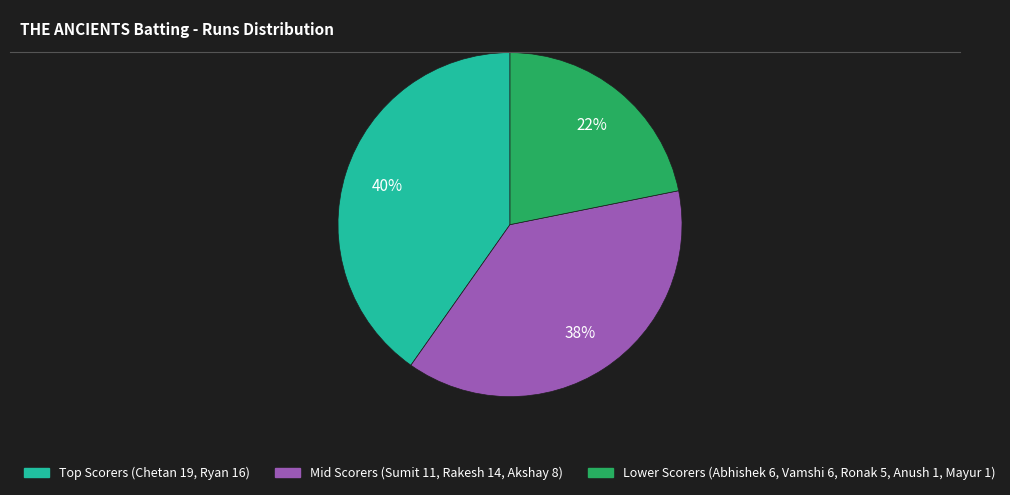

Is there any slice that represents more than half of the pie?

No